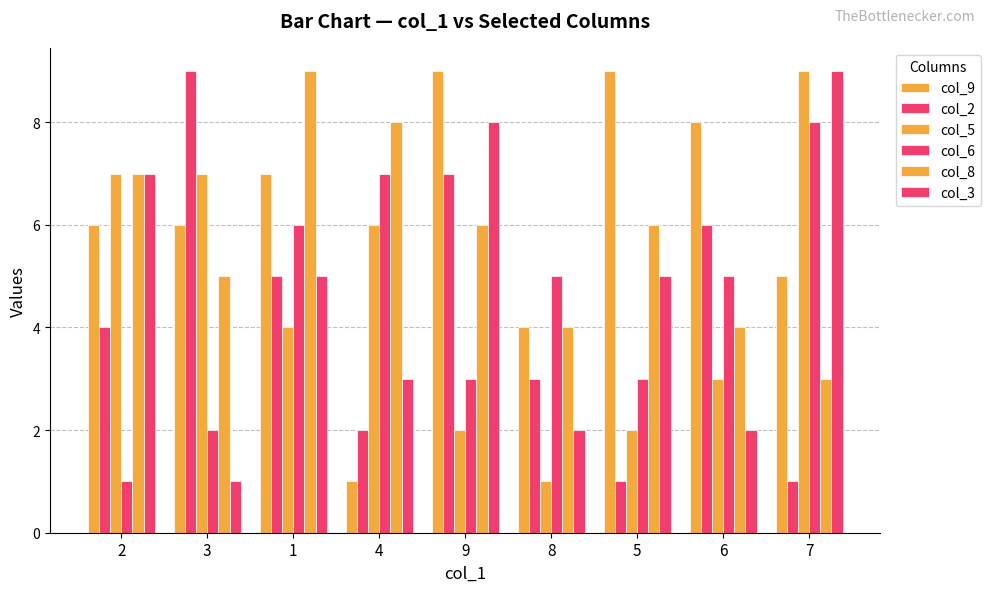

Where is col_9 nearest to the value 5?

7